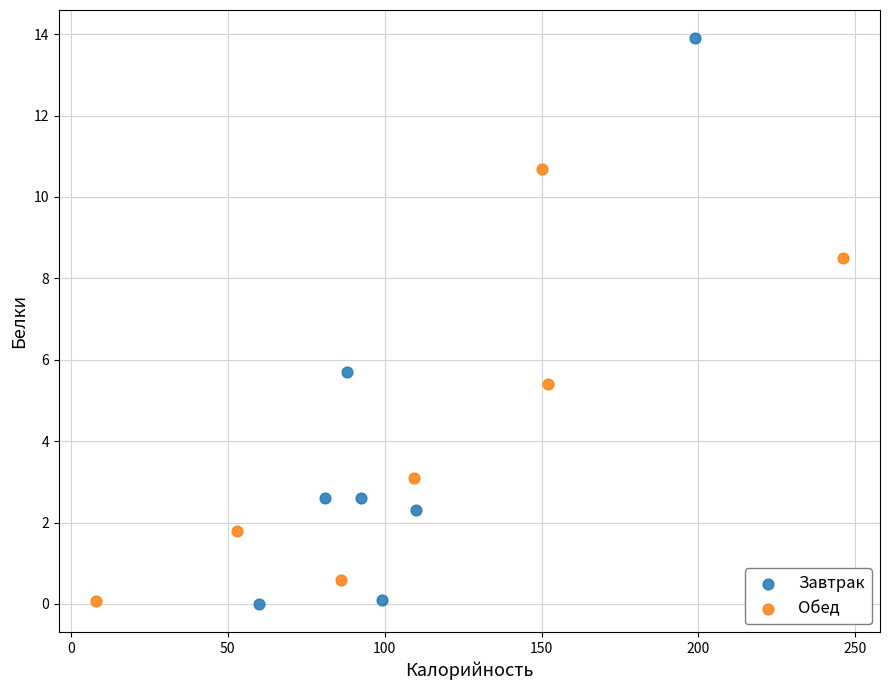

Which series has the largest Y range (max minus min)?

Завтрак